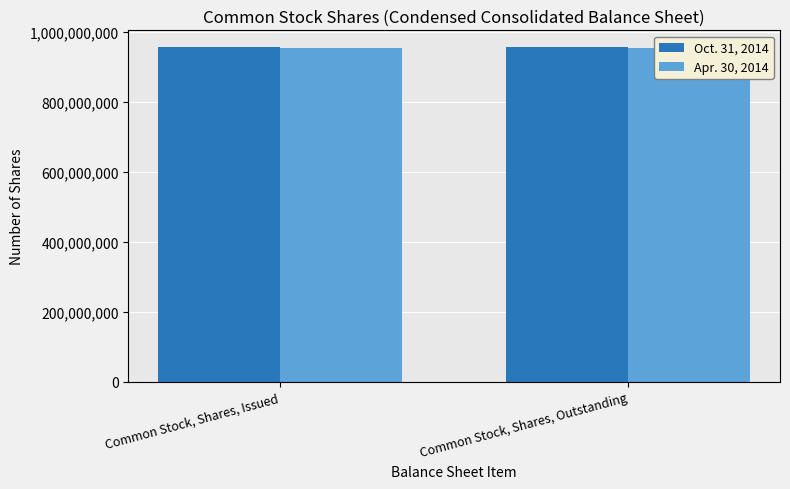

The Apr. 30, 2014 series shows 263430957 at Common Stock, Shares, Outstanding. True or false?

False